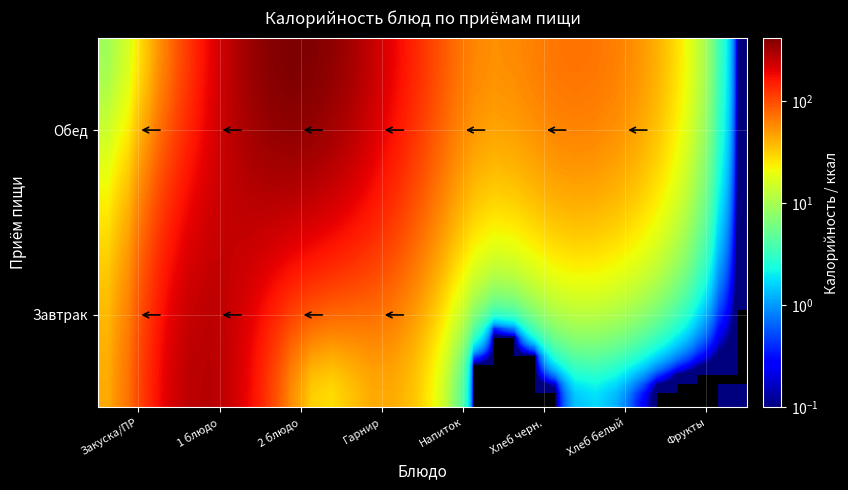

At how many categories does at least one series exceed 246?

10